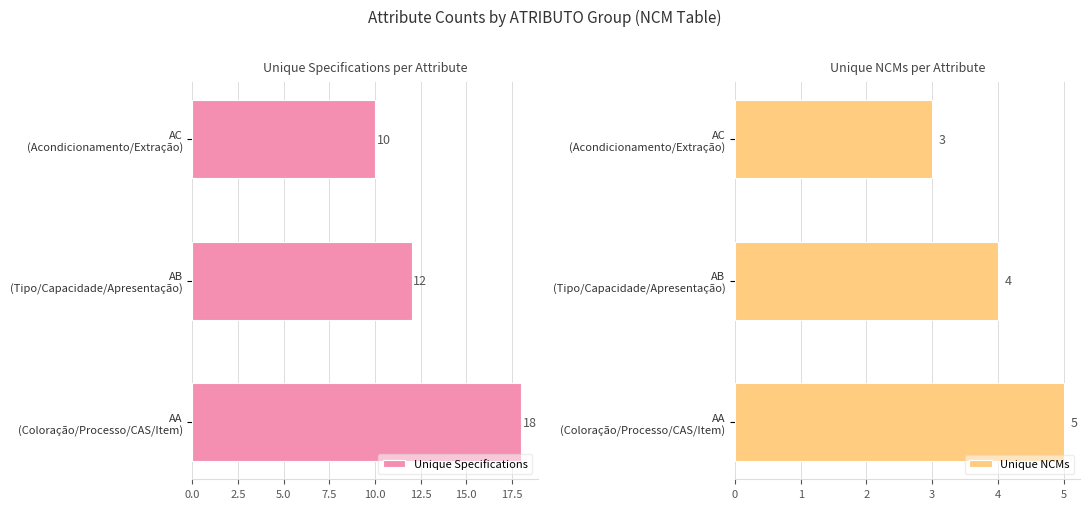

What are all the series names shown in the legend?

Unique Specifications, Unique NCMs